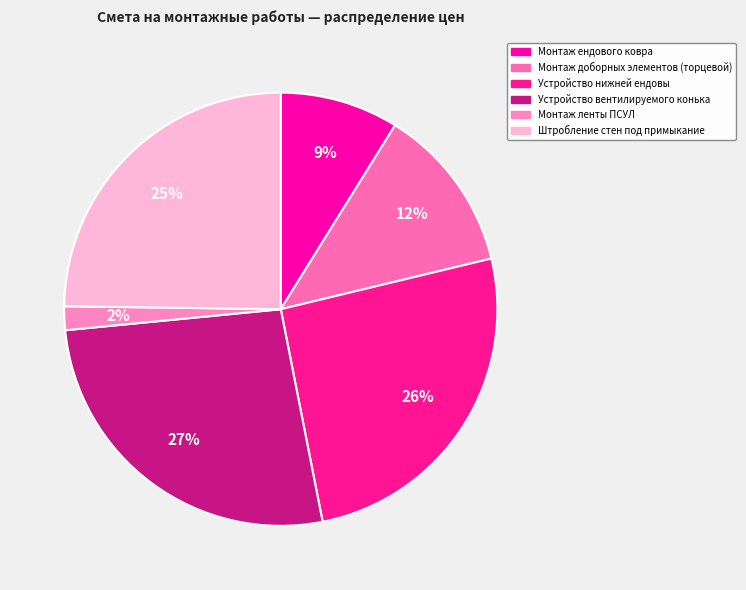

What portion of the pie excludes Монтаж ендового ковра?

91.2%